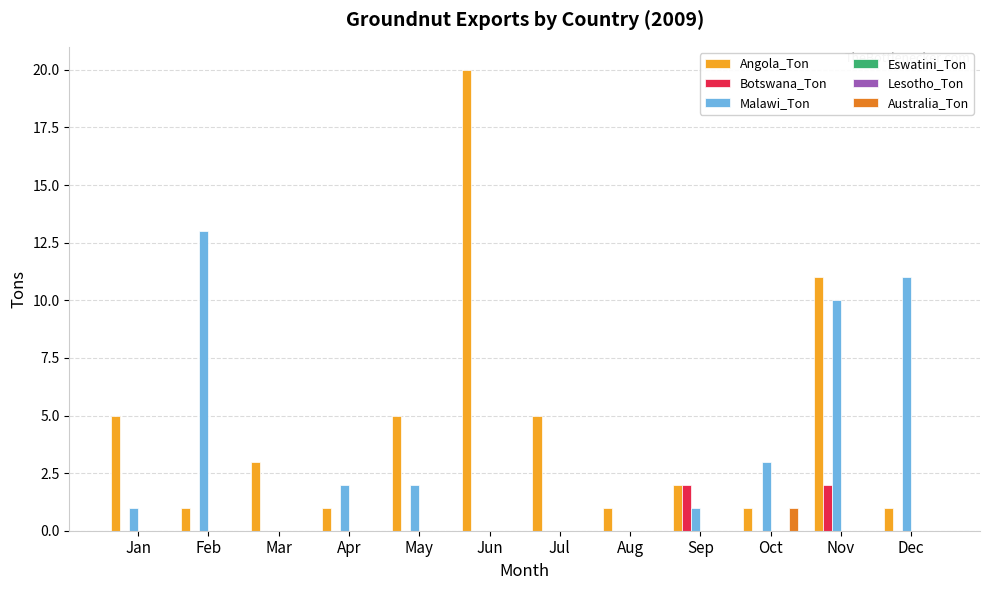

Which series changed the most between Feb and Sep?

Malawi_Ton